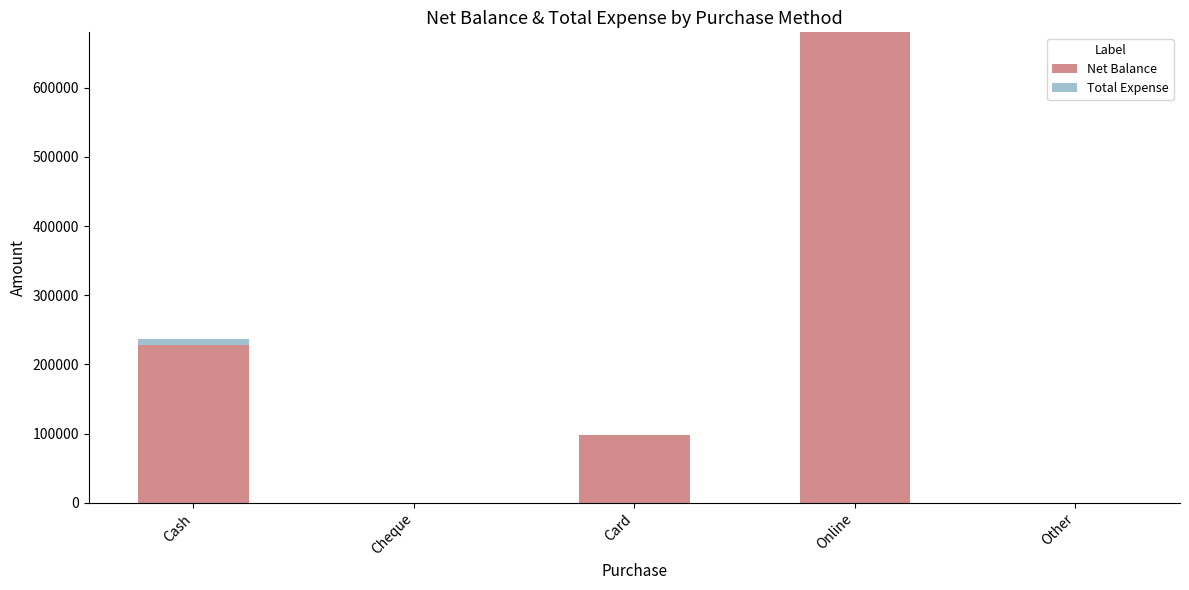

The Net Balance series shows 0 at Other. True or false?

True